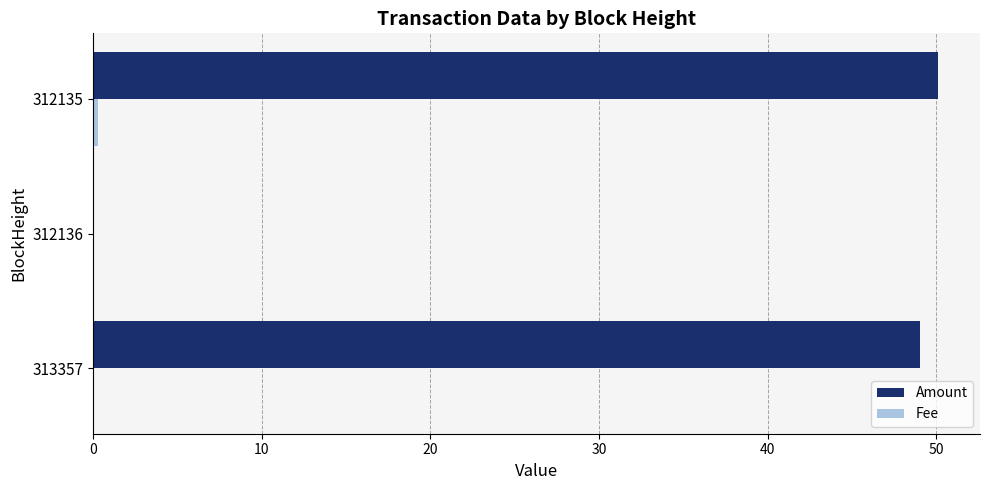

What is the sum of all Amount values?

99.2